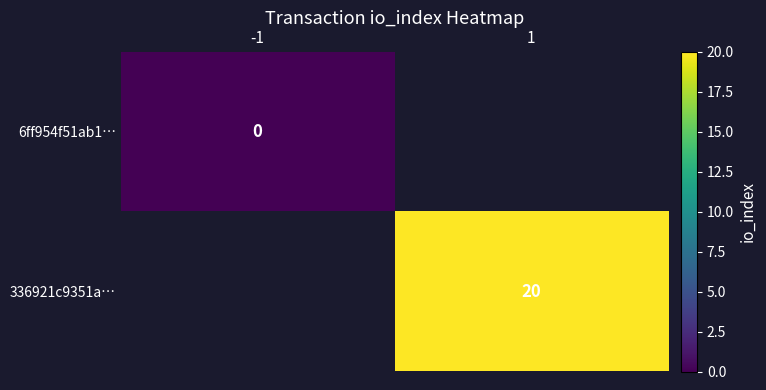

Is the value of 6ff954f51ab1… at -1 greater than the value of 336921c9351a… at 1?

No